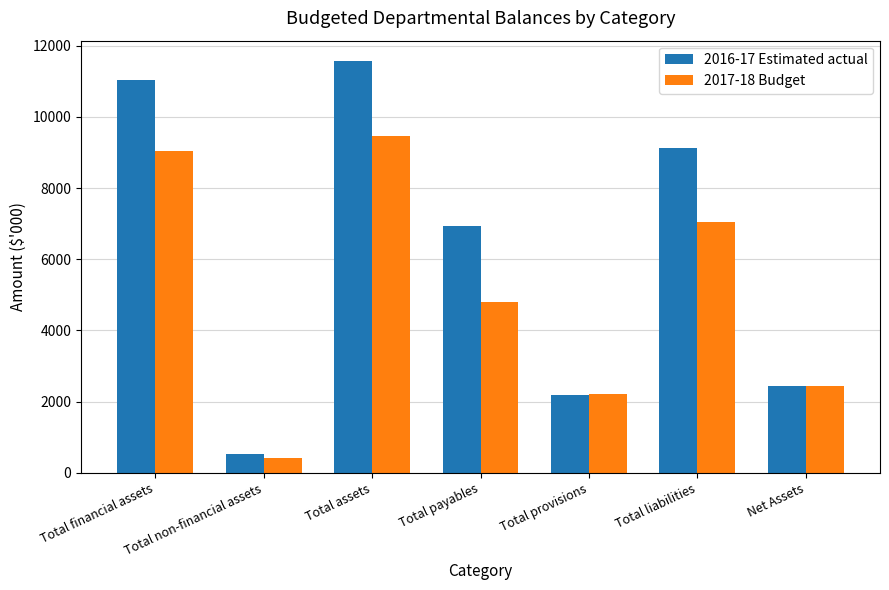

What is the spread (max minus min) of values at Total payables?

2129